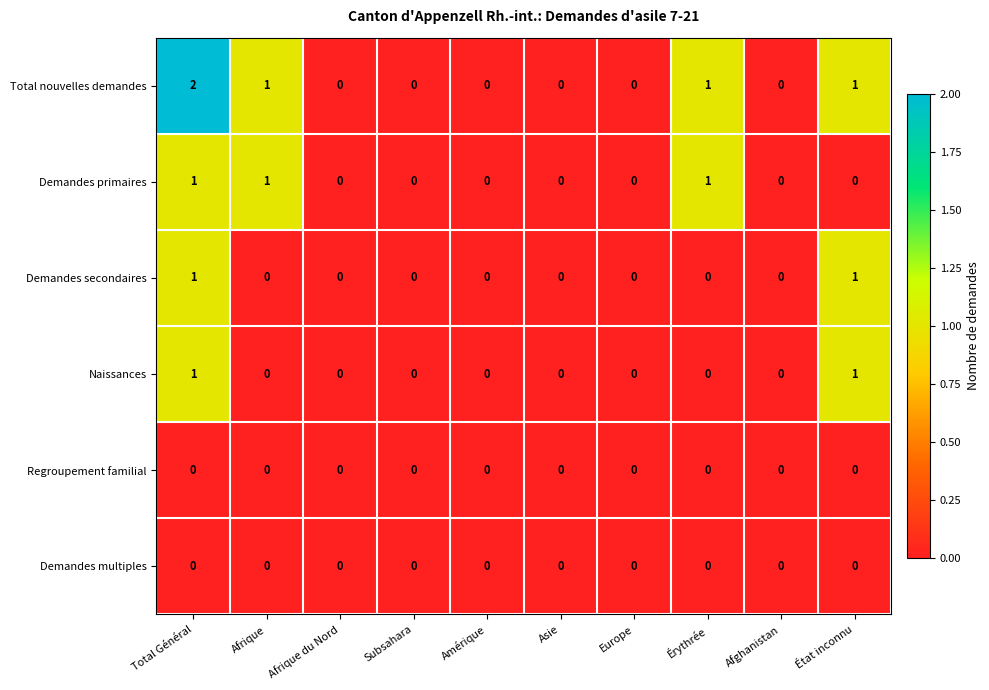

How many Total nouvelles demandes values are between 0 and 1?

9